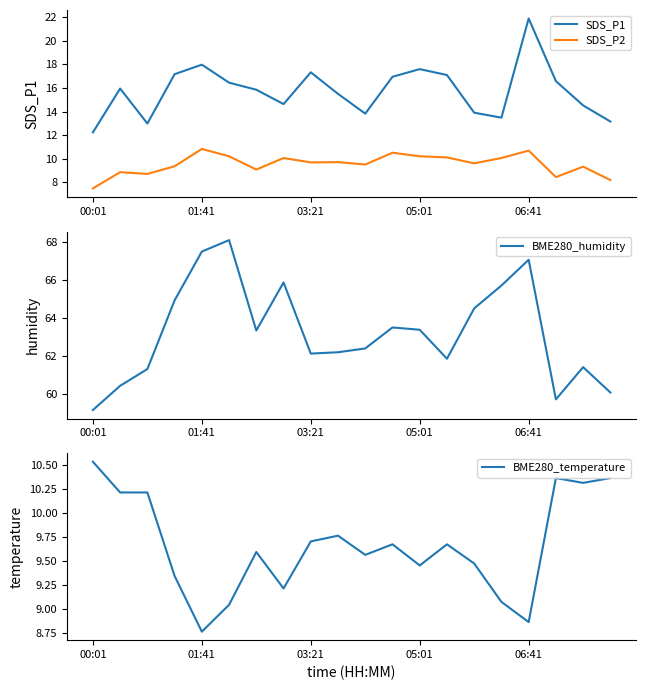

How many data points does each series have?

20